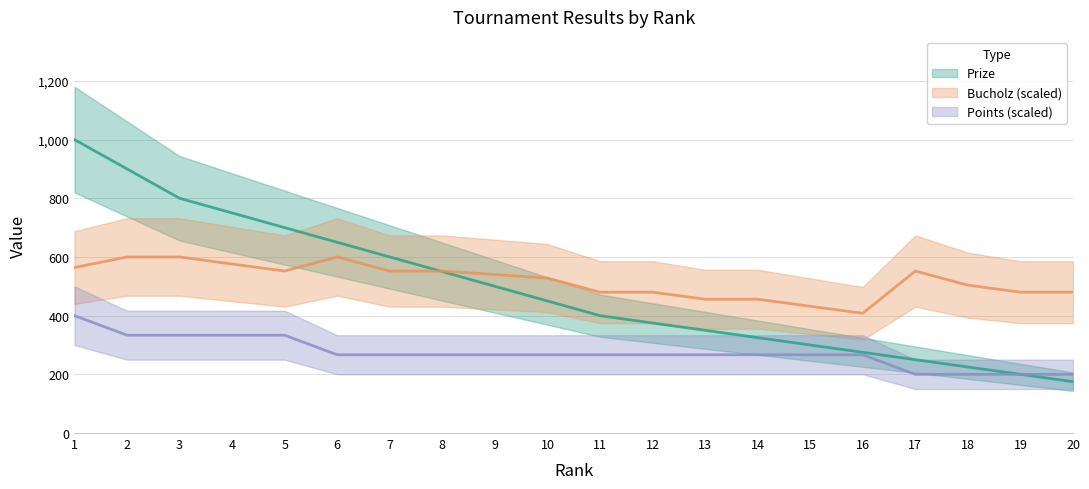

What is the difference between the second highest and second lowest values in the Prize series?

700.0